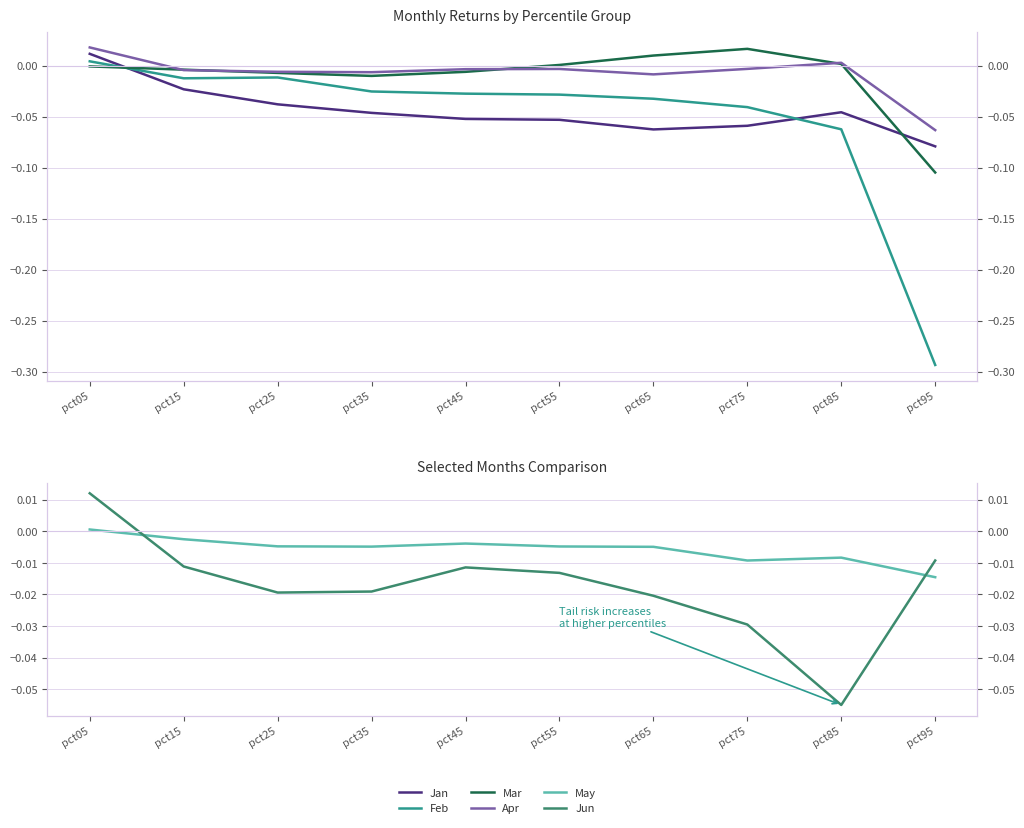

True or false: Jun has a value of -0.0 at pct65.

True